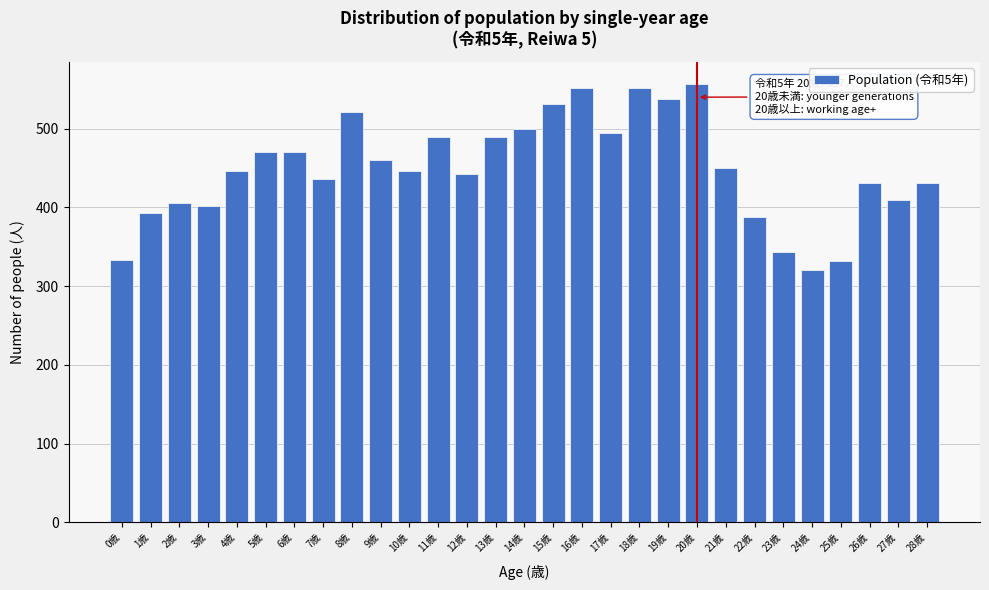

What is the difference between the maximum and minimum values?

237